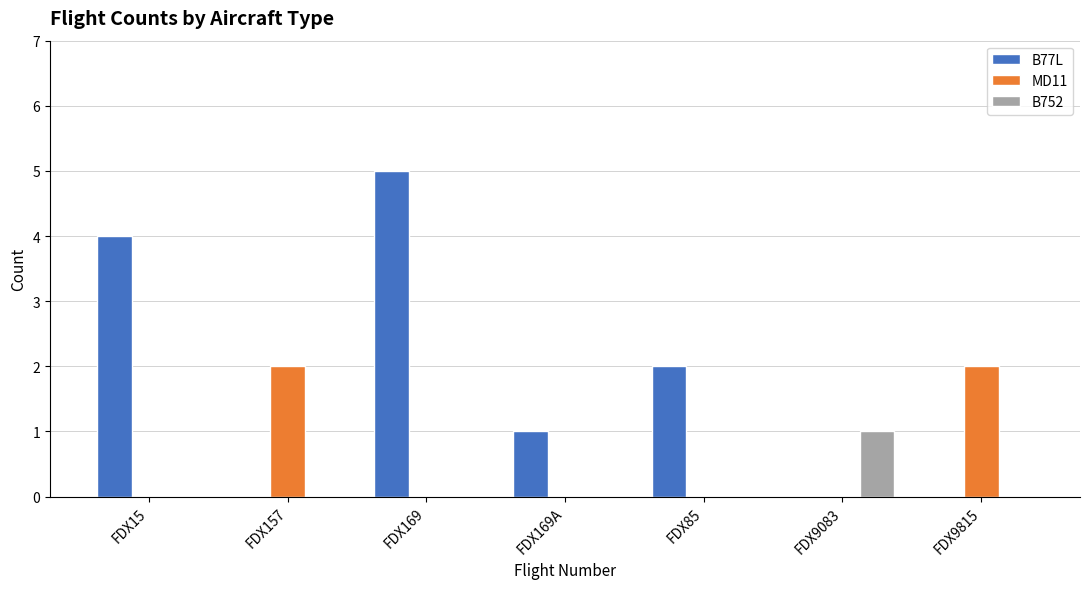

Which series has the largest total across all categories?

B77L